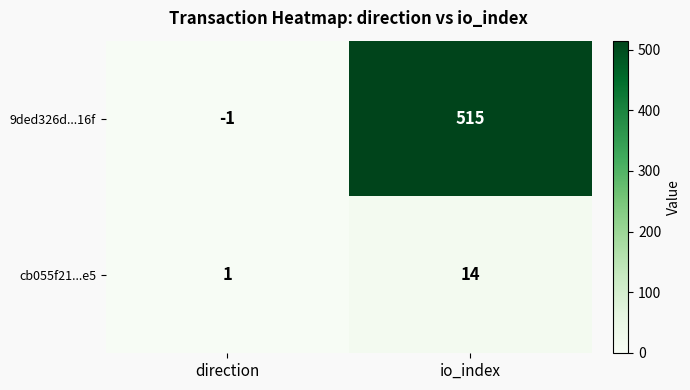

What is the sum of all 9ded326d...16f values?

514